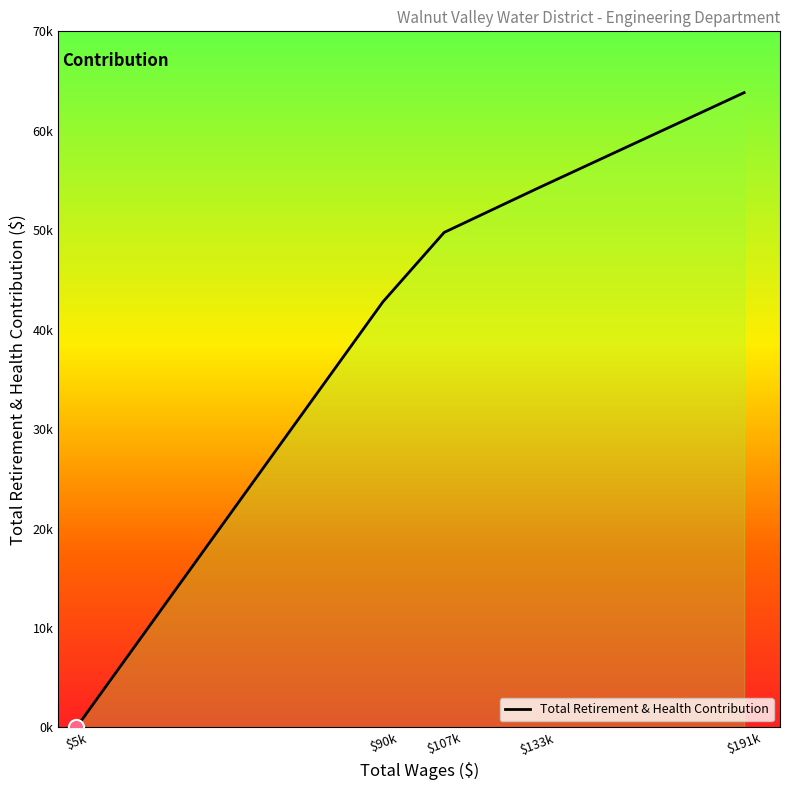

Between 107674.0 and 90606.0, which is larger?

107674.0